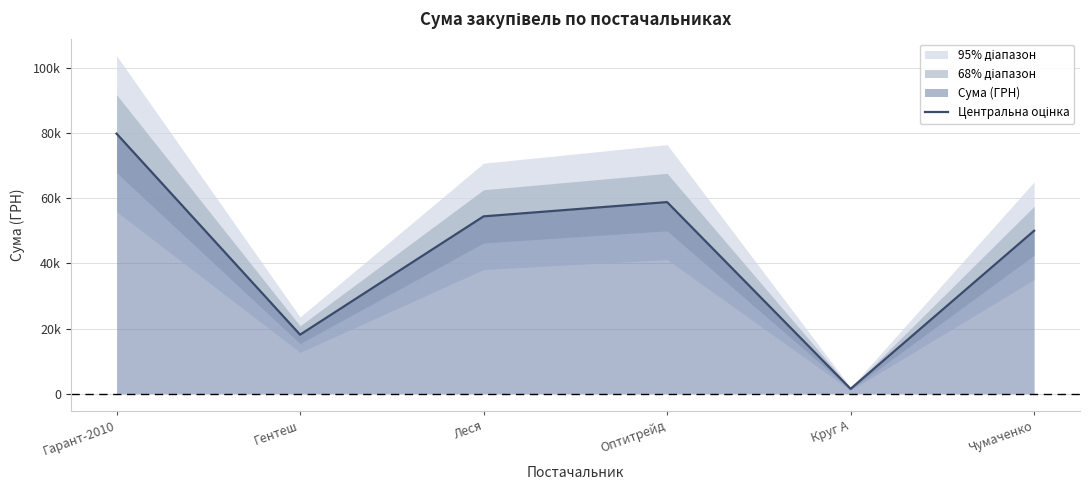

Count the number of values greater than 54428.

3